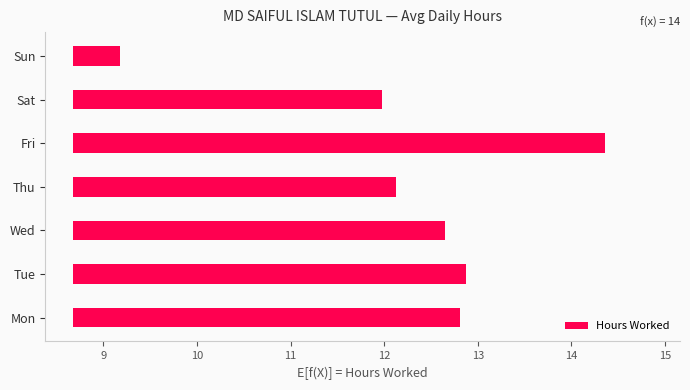

What is the value of the 4th bar from the left?

3.5